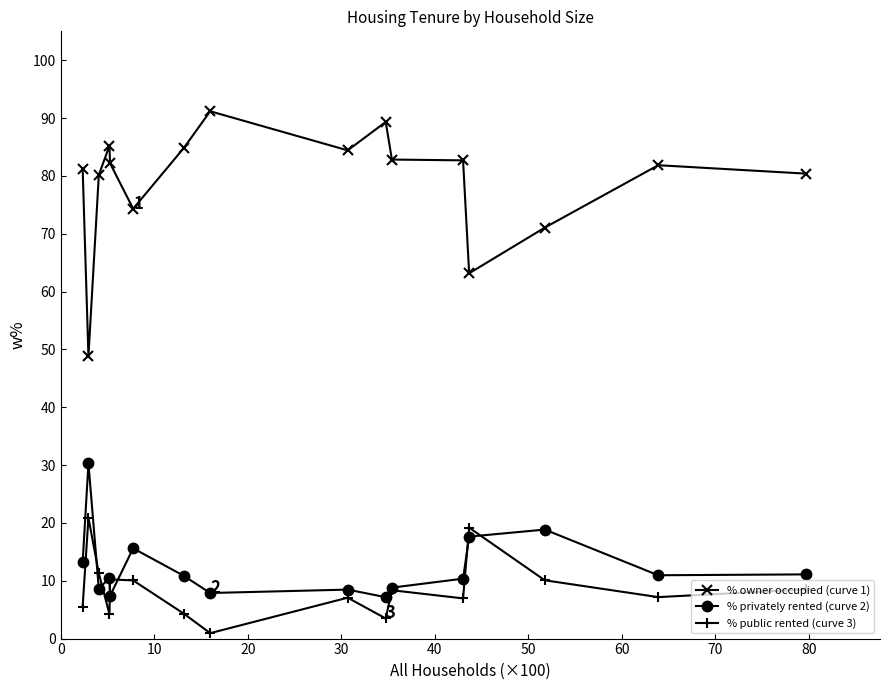

How many categories are shown in the chart?

16